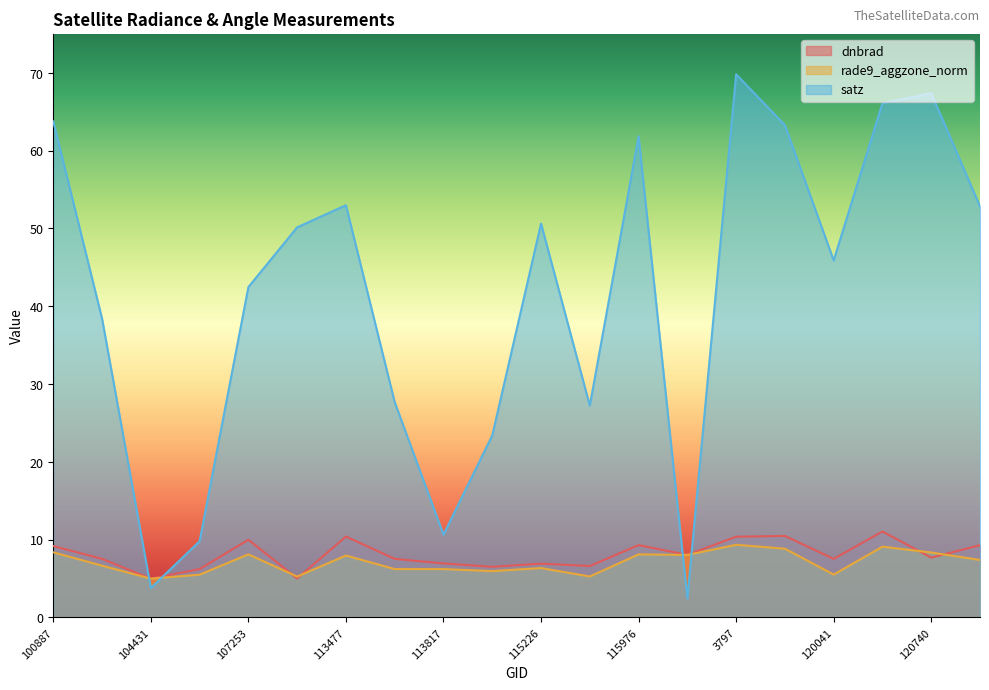

Reading left to right, list all the values displayed in this chart.

dnbrad: 9.2	7.5	5.0	6.2	10.0	5.0	10.4	7.5	6.9	6.5	6.9	6.6	9.3	8.0	10.4	10.5	7.5	11.0	7.7	9.3
rade9_aggzone_norm: 8.4	6.7	5.0	5.5	8.1	5.2	8.0	6.2	6.2	6.0	6.3	5.3	8.1	8.0	9.3	8.8	5.5	9.1	8.3	7.4
satz: 63.7	38.4	3.8	9.8	42.5	50.1	53.0	27.7	10.6	23.4	50.6	27.2	61.8	2.4	69.8	63.3	45.9	66.1	67.4	52.8